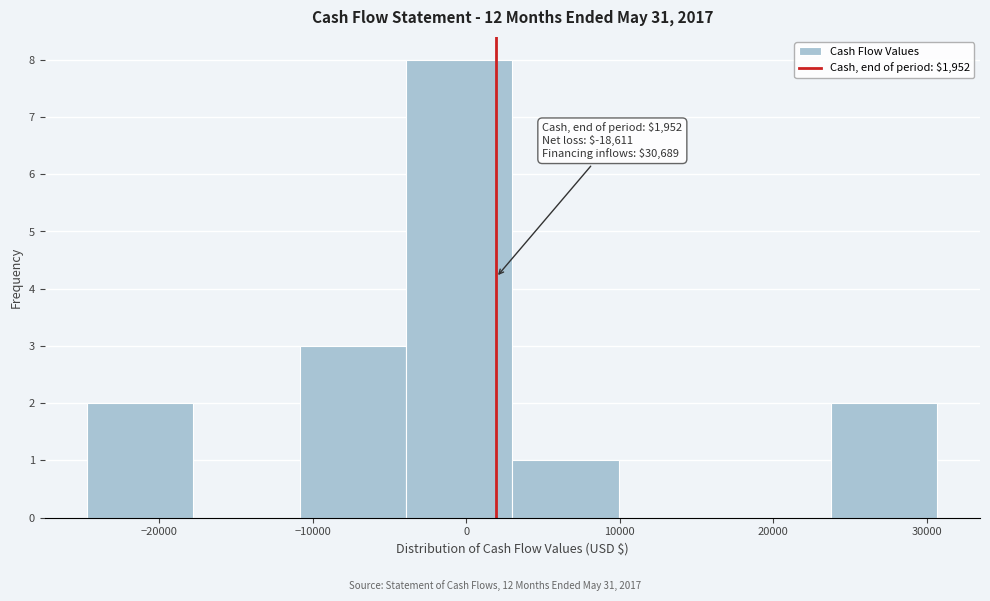

Over which range of the x-axis is the bar tallest?

-4000 to 3000